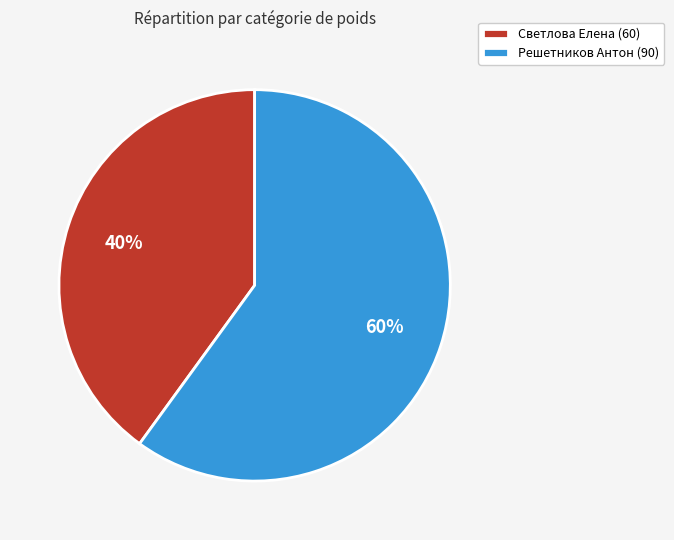

To the nearest percent, what is the combined percentage of Решетников Антон (90) and Светлова Елена (60)?

100%